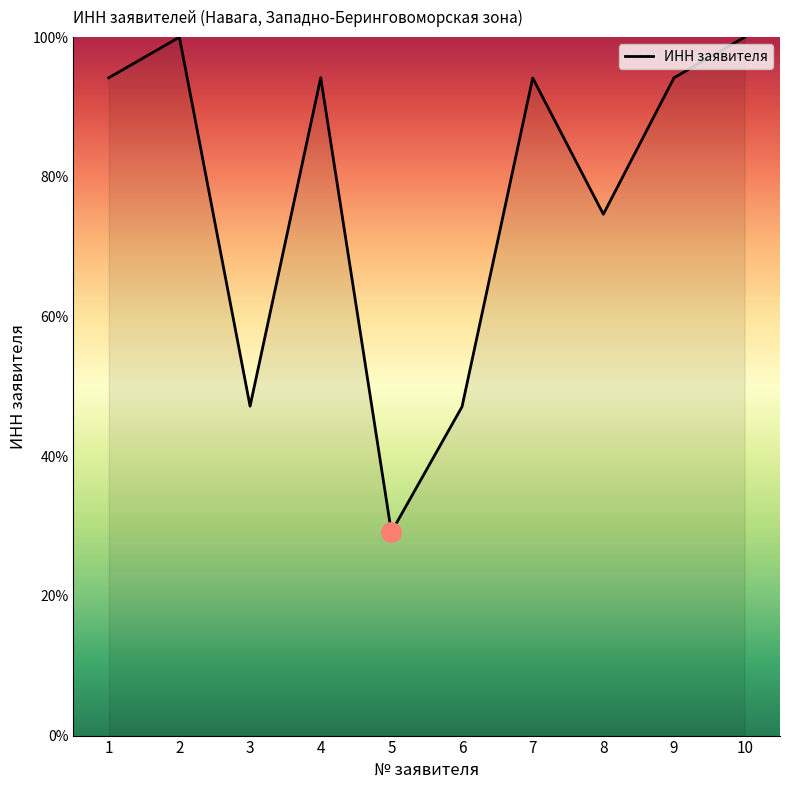

Which label corresponds to the smallest value in the chart?

5